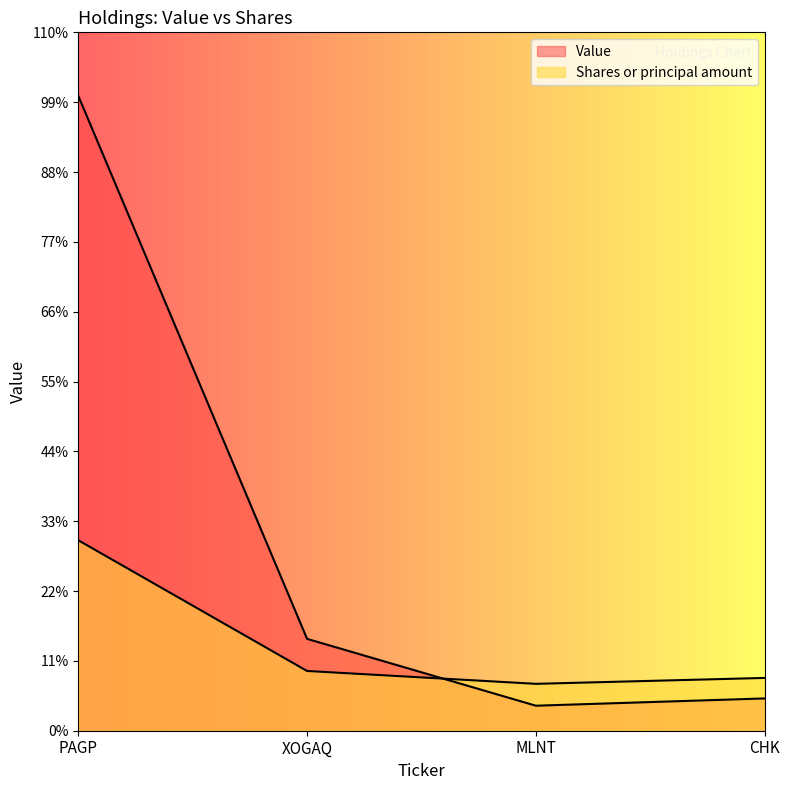

After their last crossing, which series has the higher values: Value or Shares or principal amount?

Shares or principal amount